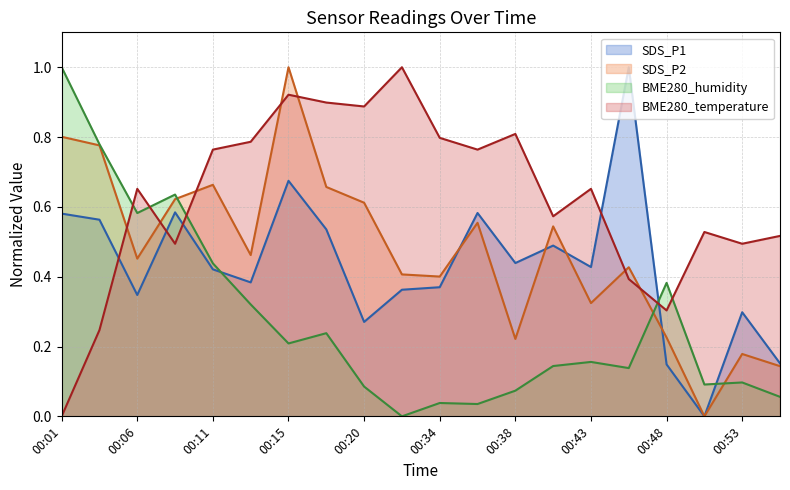

Which series ends up on top after the final intersection of BME280_temperature and SDS_P2?

BME280_temperature